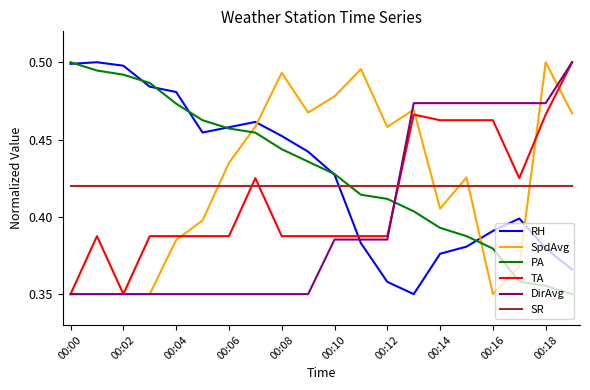

Which series ends up on top after the final intersection of PA and DirAvg?

DirAvg